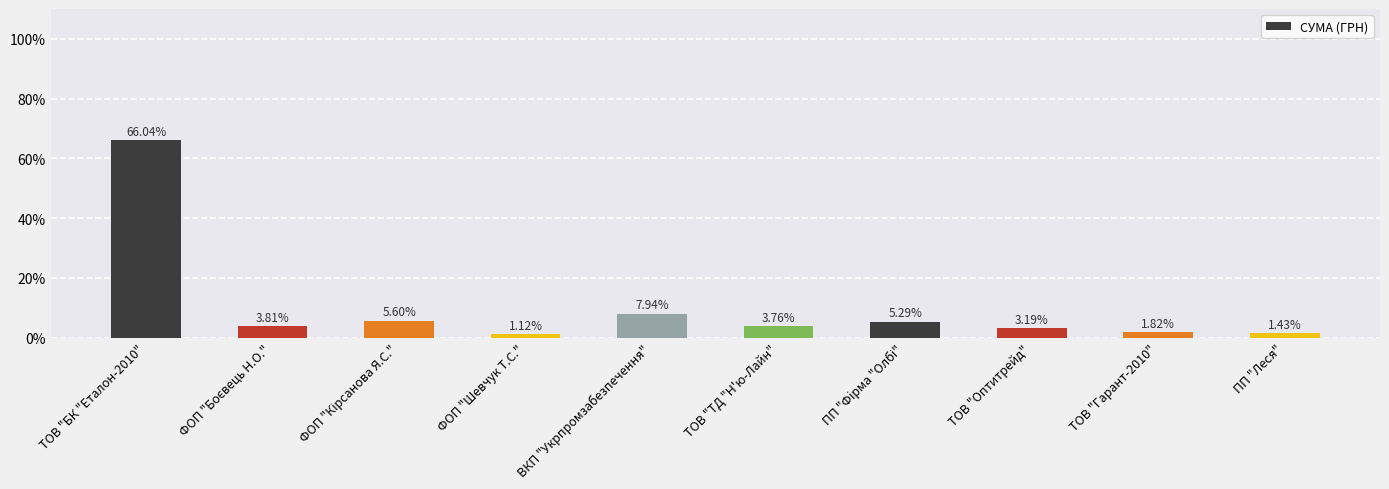

What is the label of the 1st bar from the right?

ПП "Леся"